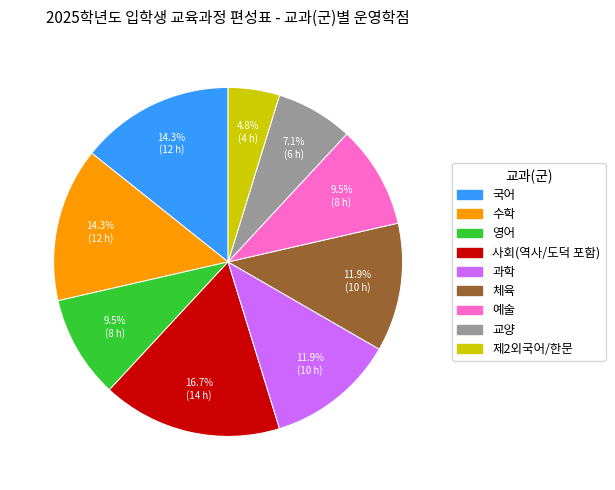

What is the largest slice in the pie chart?

사회(역사/도덕 포함)